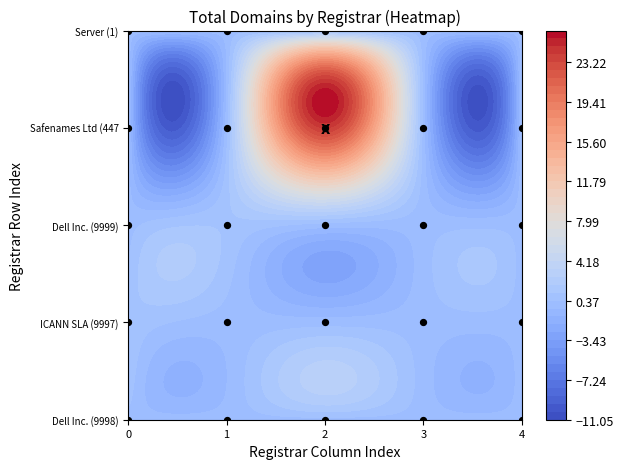

True or false: Dell Inc. (9999) has a value of 0 at Dell Inc. (9999).

False